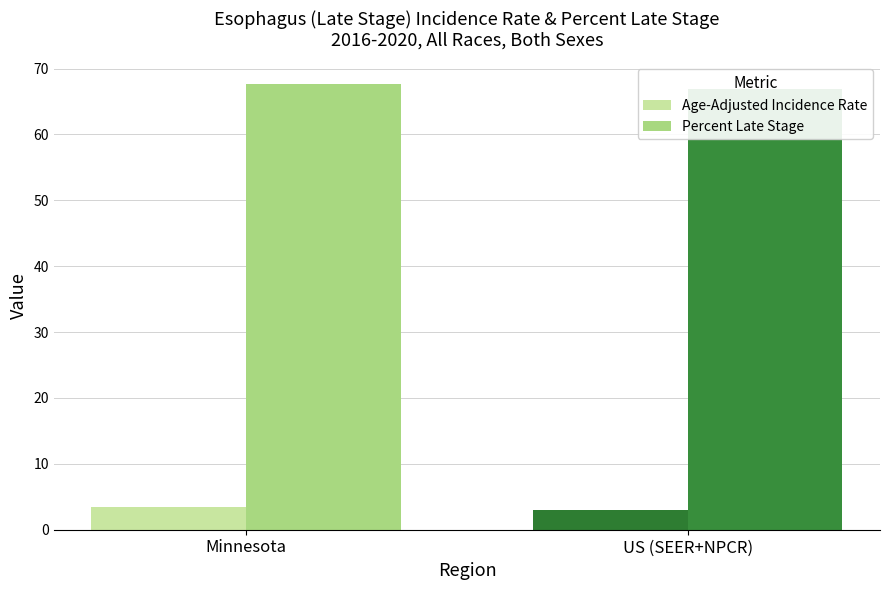

What is the value of the Percent Late Stage bar at the 2nd from the left?

66.9